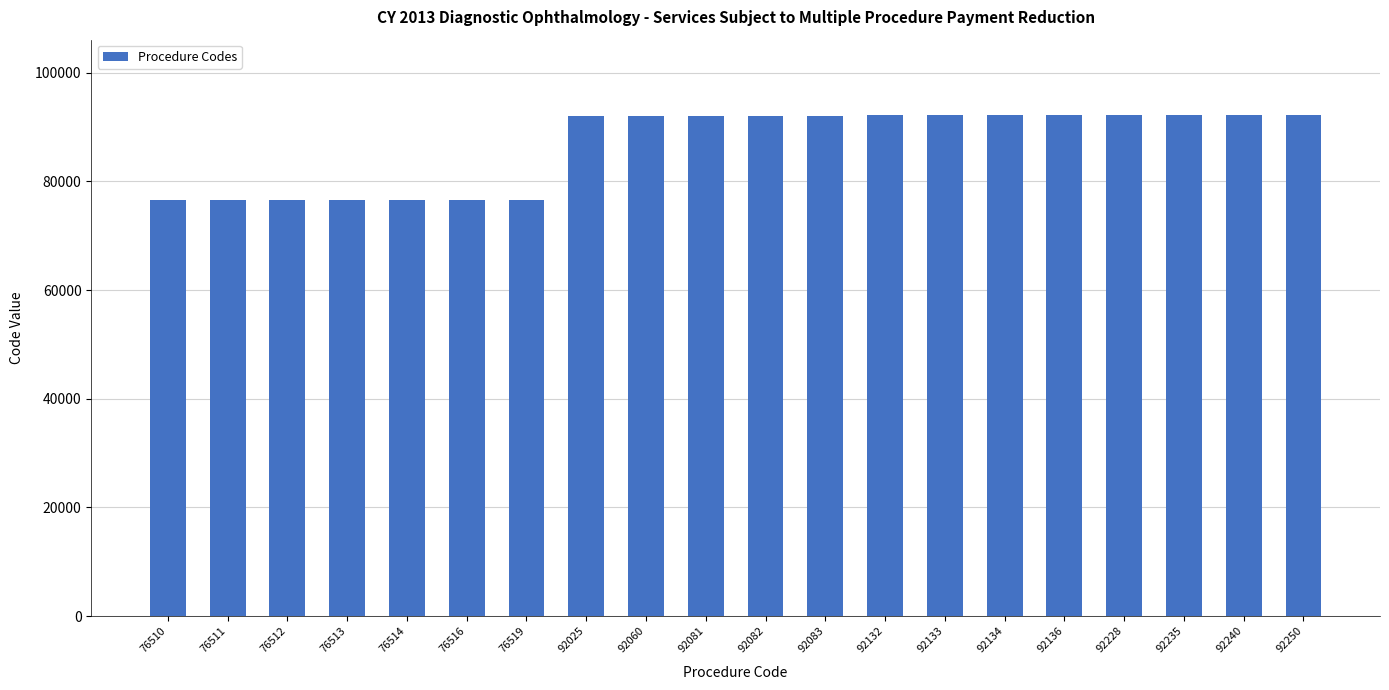

Does the chart contain stacked bars?

No